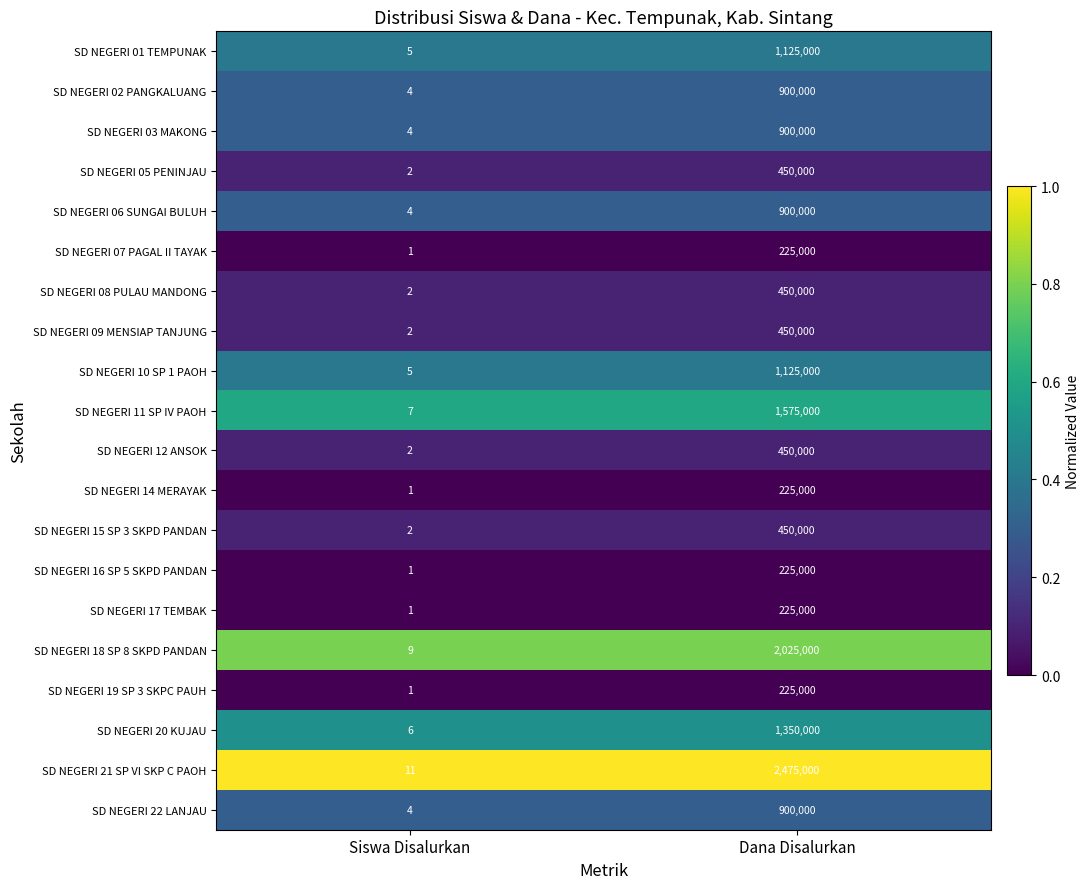

Which series has the largest total across all categories?

SD NEGERI 21 SP VI SKP C PAOH